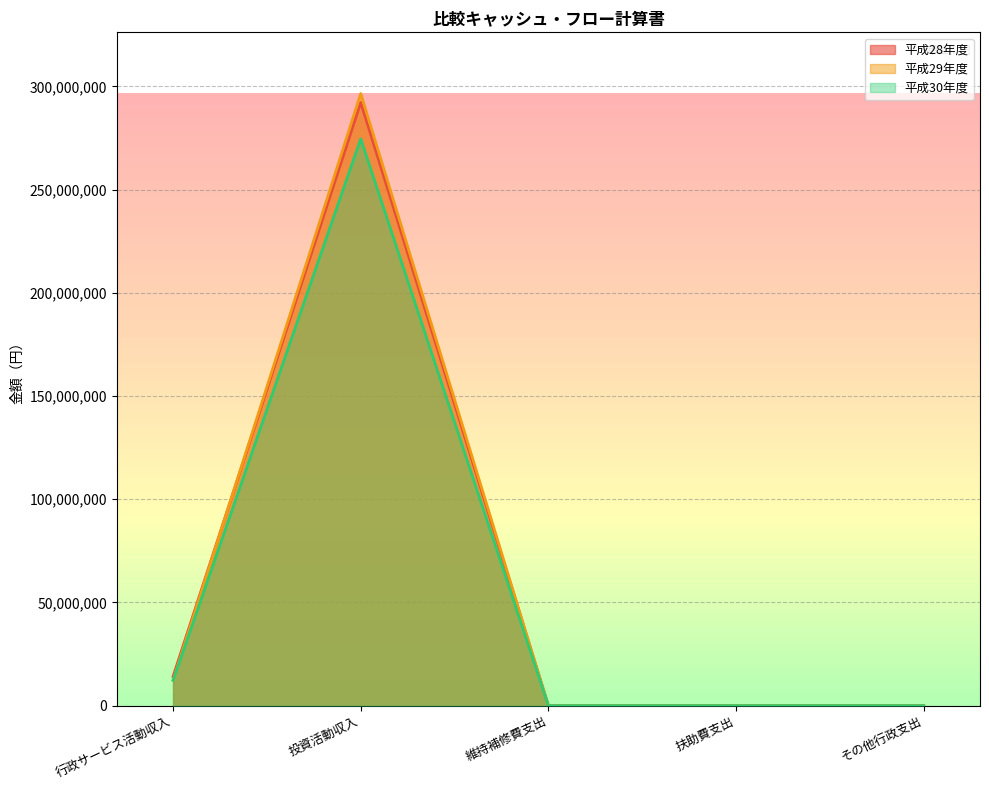

What are all the series names shown in the legend?

平成28年度, 平成29年度, 平成30年度